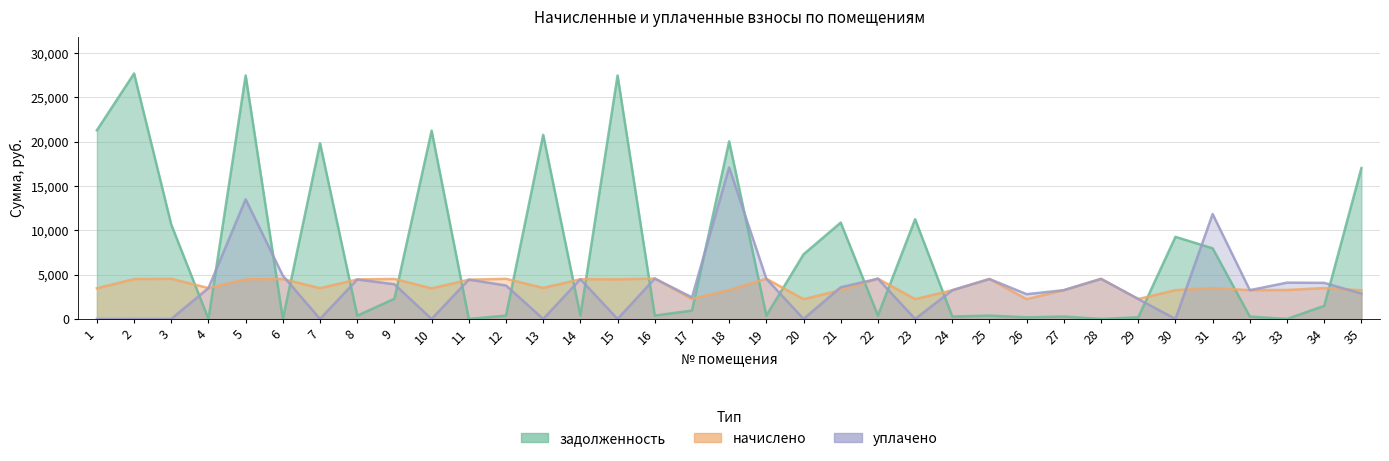

Count the number of data series in this chart.

3